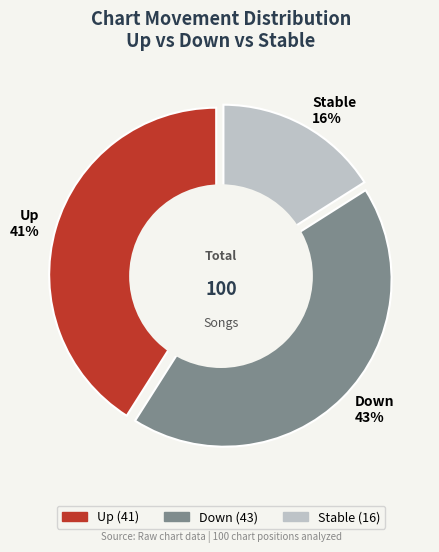

Is it true that up is 41% of the pie?

True